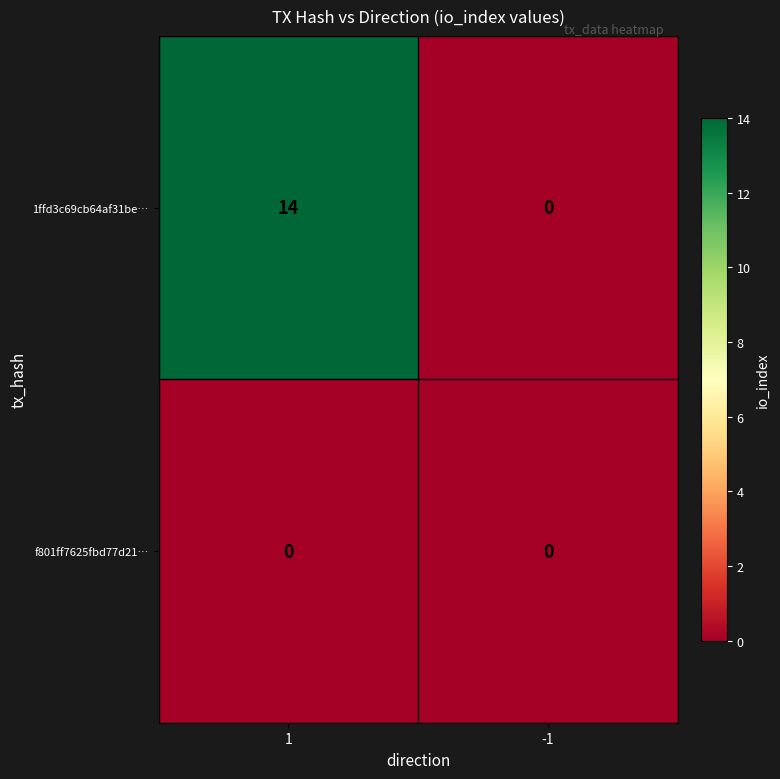

Which series has the largest total across all categories?

1ffd3c69cb64af31be…